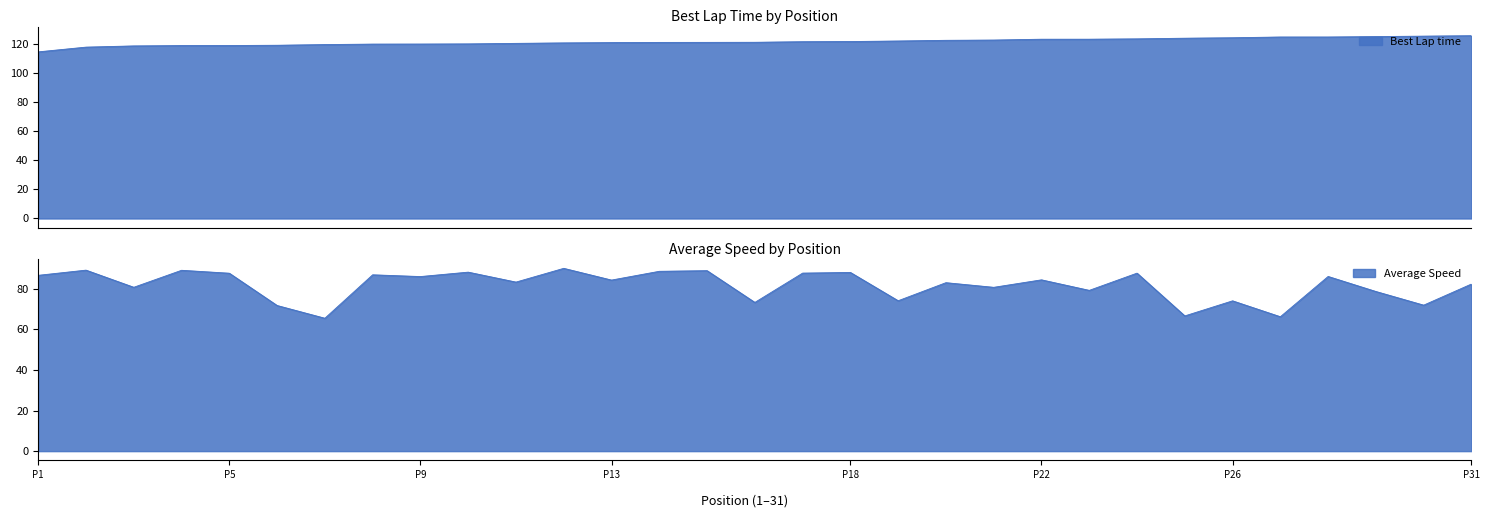

List the series in order of their overall mean, lowest first.

Average Speed, Best Lap time